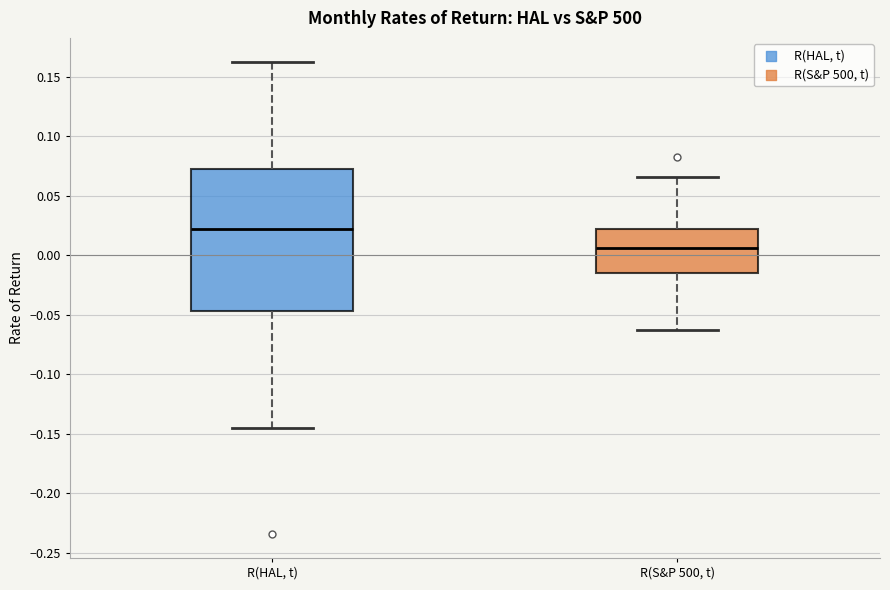

Which box has the highest median line?

R(HAL, t)